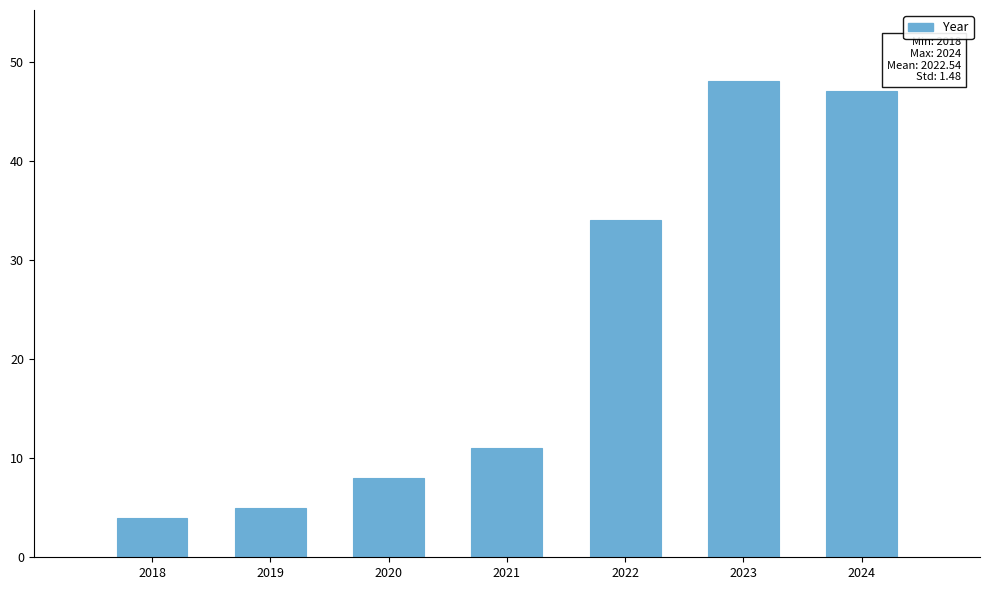

Reading left to right, transcribe all the data shown in this chart.

2018=4	2019=5	2020=8	2021=11	2022=34	2023=48	2024=47